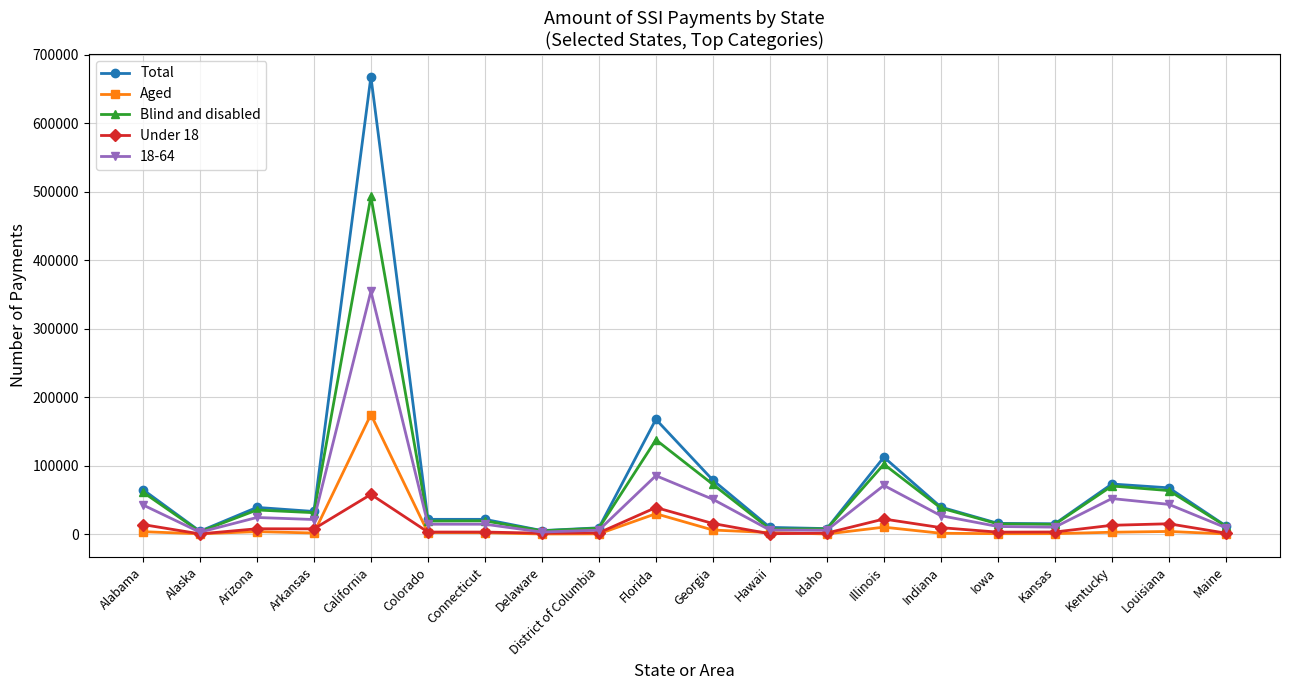

List the series in order of their peak value, highest first.

Total, Blind and disabled, 18-64, Aged, Under 18